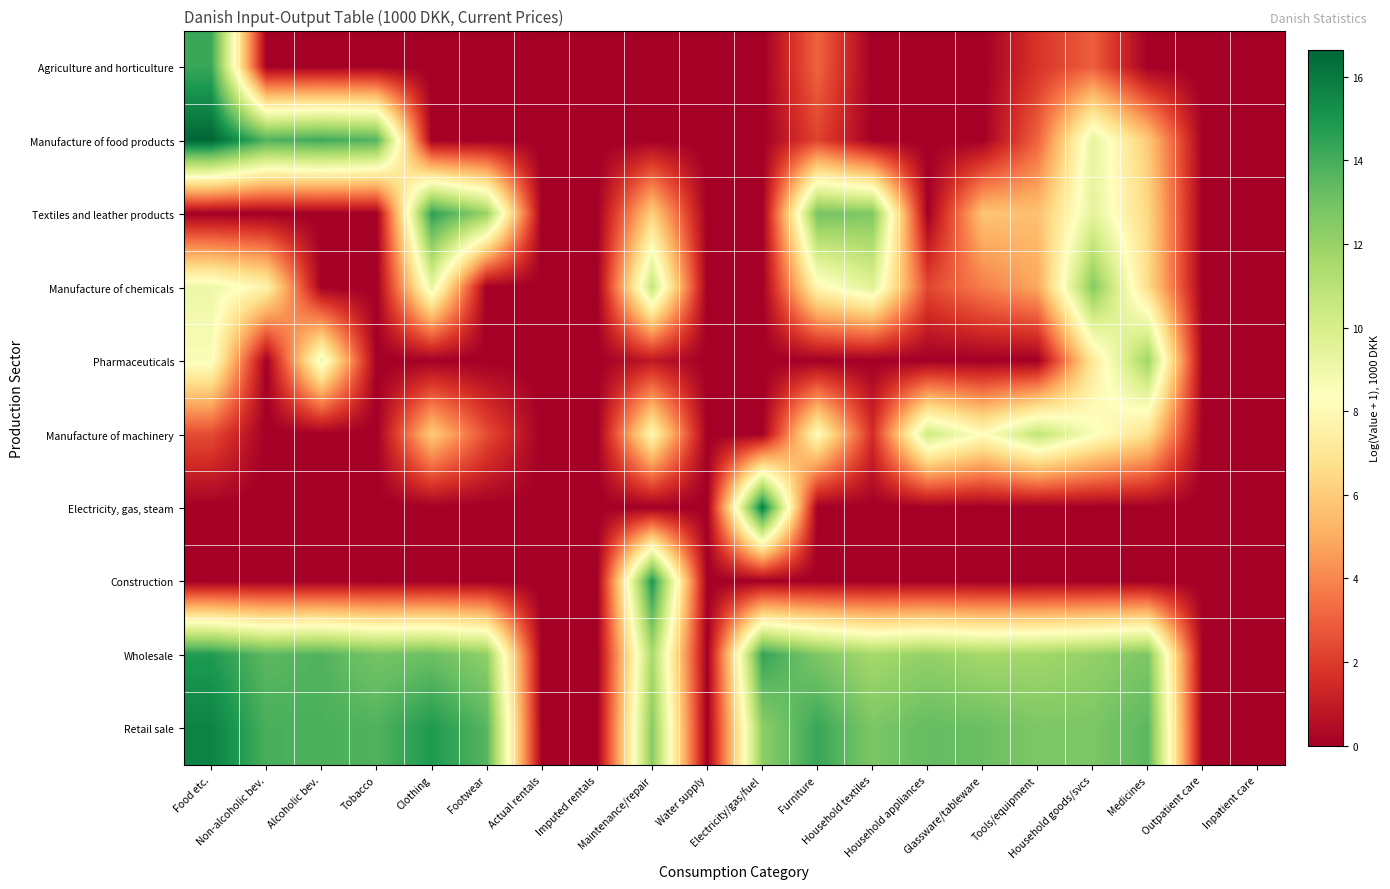

Reading right to left, what are all the values shown in this chart?

Agriculture and horticulture: Inpatient care=0.0	Outpatient care=0.0	Medicines=0.0	Household goods/svcs=2.9	Tools/equipment=1.8	Glassware/tableware=0.0	Household appliances=0.0	Household textiles=0.0	Furniture=3.1	Electricity/gas/fuel=0.0	Water supply=0.0	Maintenance/repair=0.0	Imputed rentals=0.0	Actual rentals=0.0	Footwear=0.0	Clothing=0.0	Tobacco=0.0	Alcoholic bev.=0.0	Non-alcoholic bev.=0.0	Food etc.=14.3
Manufacture of food products: Inpatient care=0.0	Outpatient care=0.0	Medicines=5.9	Household goods/svcs=9.4	Tools/equipment=3.1	Glassware/tableware=0.0	Household appliances=0.0	Household textiles=0.0	Furniture=2.2	Electricity/gas/fuel=0.0	Water supply=0.0	Maintenance/repair=0.0	Imputed rentals=0.0	Actual rentals=0.0	Footwear=0.0	Clothing=0.0	Tobacco=13.7	Alcoholic bev.=14.2	Non-alcoholic bev.=13.8	Food etc.=16.6
Textiles and leather products: Inpatient care=0.0	Outpatient care=0.0	Medicines=6.4	Household goods/svcs=9.4	Tools/equipment=5.6	Glassware/tableware=5.8	Household appliances=0.0	Household textiles=12.6	Furniture=12.9	Electricity/gas/fuel=0.0	Water supply=0.0	Maintenance/repair=6.2	Imputed rentals=0.0	Actual rentals=0.0	Footwear=12.0	Clothing=14.6	Tobacco=0.0	Alcoholic bev.=0.0	Non-alcoholic bev.=0.0	Food etc.=0.0
Manufacture of chemicals: Inpatient care=0.0	Outpatient care=0.0	Medicines=6.6	Household goods/svcs=12.5	Tools/equipment=4.9	Glassware/tableware=3.8	Household appliances=2.3	Household textiles=9.6	Furniture=7.9	Electricity/gas/fuel=0.0	Water supply=0.0	Maintenance/repair=10.7	Imputed rentals=0.0	Actual rentals=0.0	Footwear=0.0	Clothing=9.3	Tobacco=0.0	Alcoholic bev.=0.0	Non-alcoholic bev.=7.7	Food etc.=9.1
Pharmaceuticals: Inpatient care=0.0	Outpatient care=0.0	Medicines=11.8	Household goods/svcs=7.1	Tools/equipment=0.0	Glassware/tableware=0.0	Household appliances=0.0	Household textiles=0.0	Furniture=0.0	Electricity/gas/fuel=0.0	Water supply=0.0	Maintenance/repair=0.8	Imputed rentals=0.0	Actual rentals=0.0	Footwear=0.0	Clothing=0.0	Tobacco=0.0	Alcoholic bev.=9.1	Non-alcoholic bev.=0.0	Food etc.=8.6
Manufacture of machinery: Inpatient care=0.0	Outpatient care=0.0	Medicines=6.7	Household goods/svcs=8.6	Tools/equipment=10.8	Glassware/tableware=8.2	Household appliances=10.4	Household textiles=1.5	Furniture=8.2	Electricity/gas/fuel=0.0	Water supply=0.0	Maintenance/repair=7.9	Imputed rentals=0.0	Actual rentals=0.0	Footwear=2.5	Clothing=6.0	Tobacco=0.0	Alcoholic bev.=0.0	Non-alcoholic bev.=0.0	Food etc.=2.5
Electricity, gas, steam: Inpatient care=0.0	Outpatient care=0.0	Medicines=0.0	Household goods/svcs=0.0	Tools/equipment=0.0	Glassware/tableware=0.0	Household appliances=0.0	Household textiles=0.0	Furniture=0.0	Electricity/gas/fuel=15.8	Water supply=0.0	Maintenance/repair=0.0	Imputed rentals=0.0	Actual rentals=0.0	Footwear=0.0	Clothing=0.0	Tobacco=0.0	Alcoholic bev.=0.0	Non-alcoholic bev.=0.0	Food etc.=0.0
Construction: Inpatient care=0.0	Outpatient care=0.0	Medicines=0.0	Household goods/svcs=0.0	Tools/equipment=0.0	Glassware/tableware=0.0	Household appliances=0.0	Household textiles=0.0	Furniture=0.0	Electricity/gas/fuel=0.0	Water supply=0.0	Maintenance/repair=15.0	Imputed rentals=0.0	Actual rentals=0.0	Footwear=0.0	Clothing=0.0	Tobacco=0.0	Alcoholic bev.=0.0	Non-alcoholic bev.=0.0	Food etc.=0.0
Wholesale: Inpatient care=0.0	Outpatient care=0.0	Medicines=12.7	Household goods/svcs=12.1	Tools/equipment=11.7	Glassware/tableware=11.6	Household appliances=12.1	Household textiles=11.6	Furniture=12.7	Electricity/gas/fuel=14.4	Water supply=0.0	Maintenance/repair=11.5	Imputed rentals=0.0	Actual rentals=0.0	Footwear=12.2	Clothing=13.1	Tobacco=12.9	Alcoholic bev.=13.7	Non-alcoholic bev.=13.5	Food etc.=14.8
Retail sale: Inpatient care=0.0	Outpatient care=0.0	Medicines=13.5	Household goods/svcs=12.7	Tools/equipment=12.7	Glassware/tableware=13.1	Household appliances=13.3	Household textiles=12.7	Furniture=14.3	Electricity/gas/fuel=12.3	Water supply=0.0	Maintenance/repair=12.4	Imputed rentals=0.0	Actual rentals=0.0	Footwear=13.6	Clothing=14.9	Tobacco=13.8	Alcoholic bev.=13.9	Non-alcoholic bev.=13.9	Food etc.=15.7